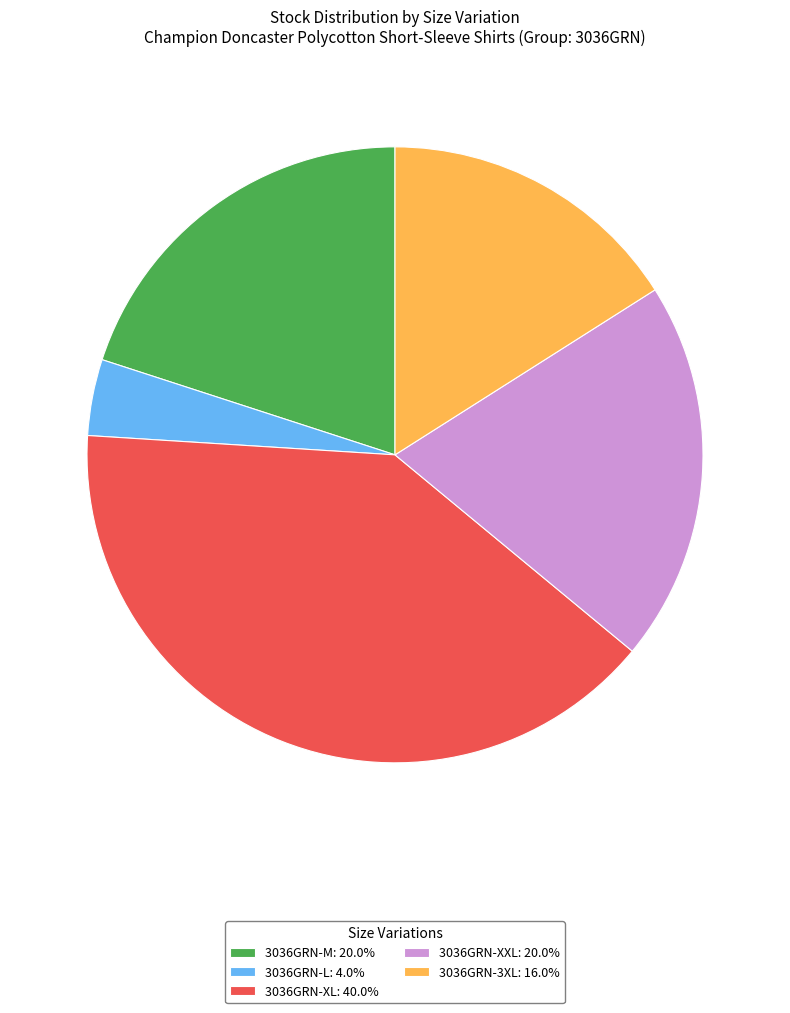

Which category has the biggest portion of the pie?

3036GRN-XL